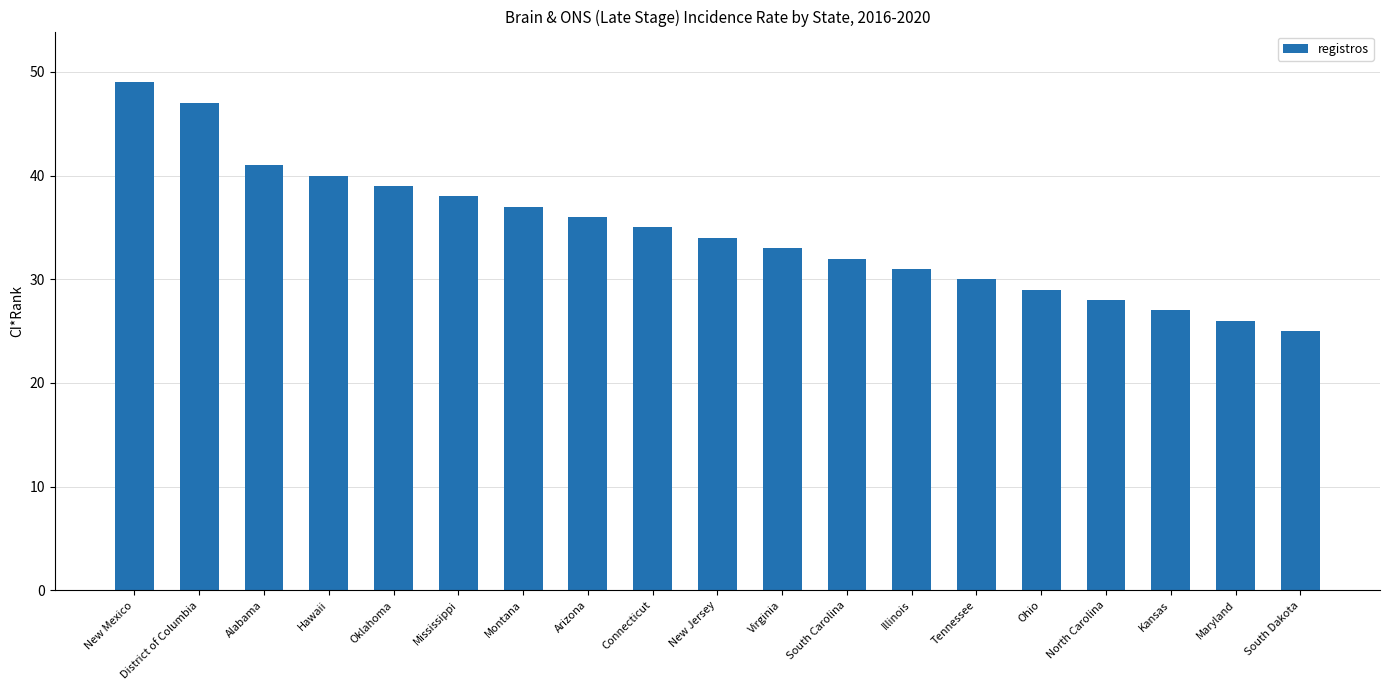

What is the label of the 8th bar from the left?

Arizona